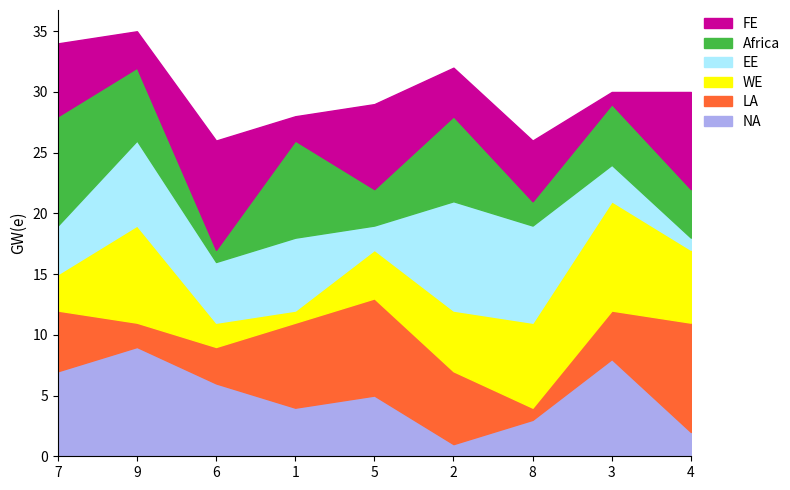

Does the chart display data point markers on the line(s)?

No